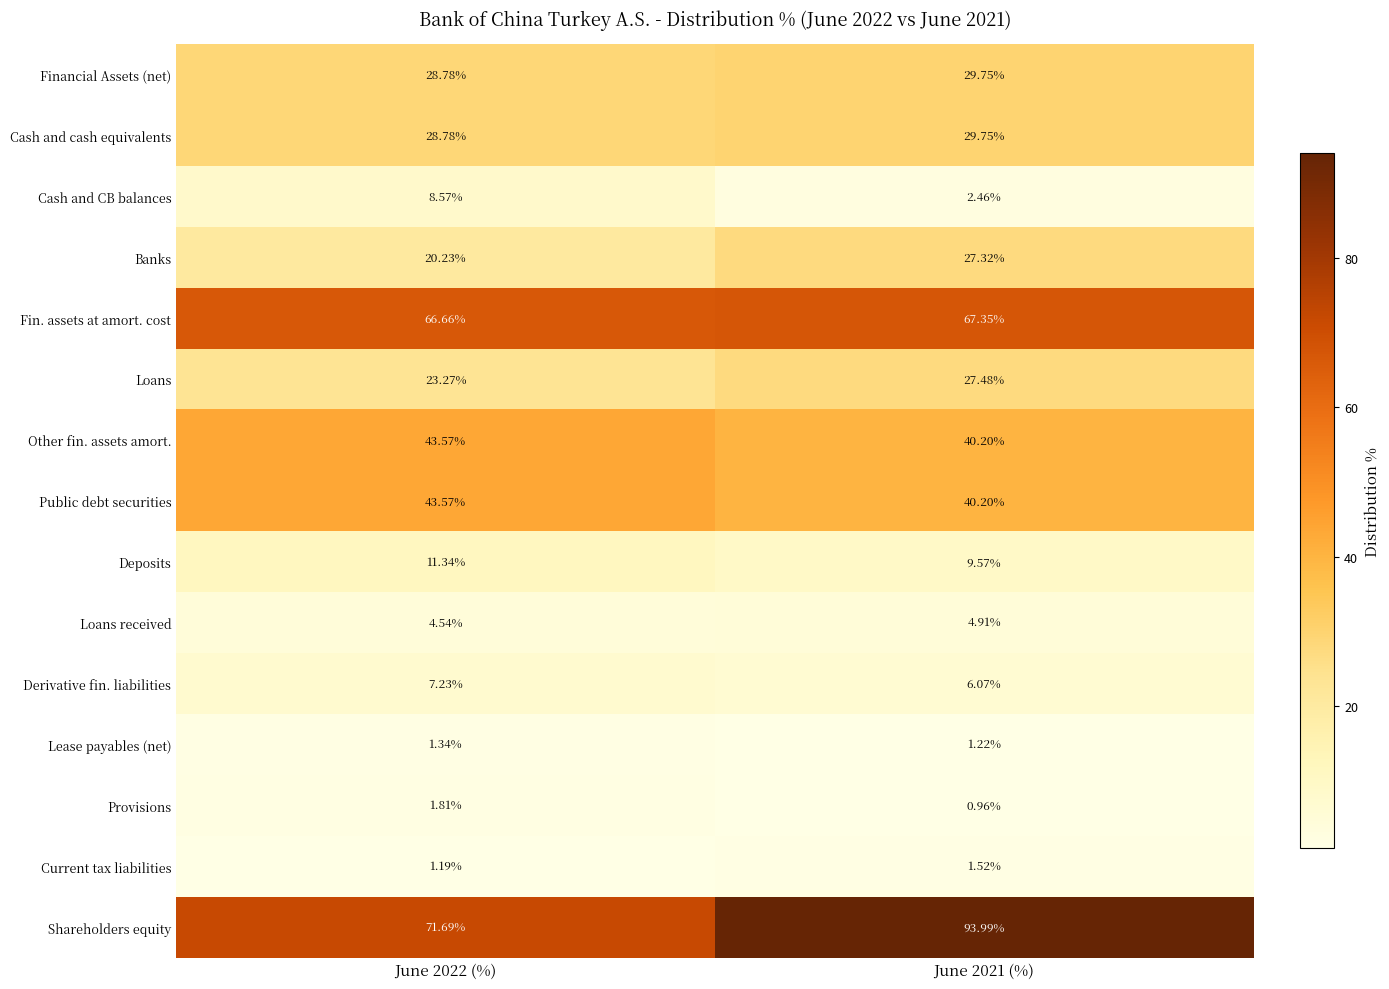

Is the value of Derivative fin. liabilities at June 2022 (%) greater than the value of Lease payables (net) at June 2022 (%)?

Yes